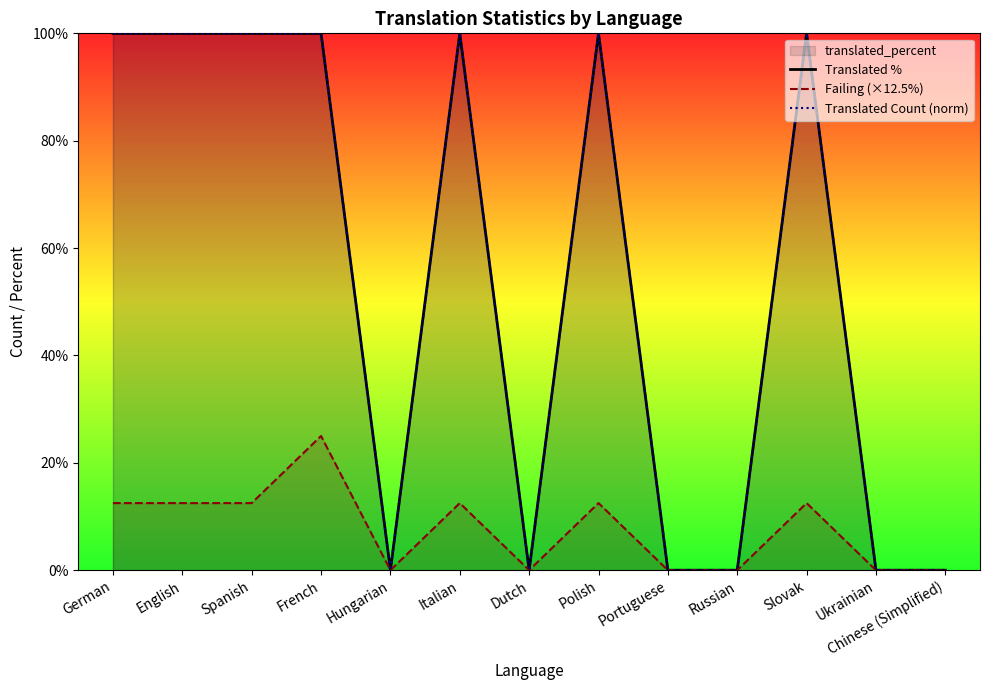

Which series changed the most between Dutch and Polish?

Translated %